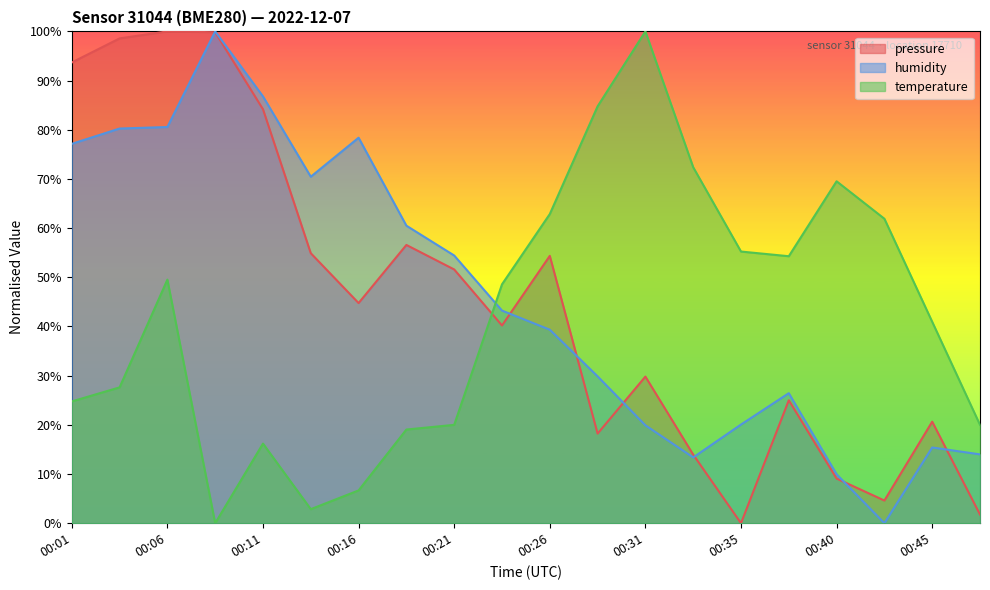

Reading left to right, extract all data points from this chart.

pressure: 93.7	98.6	100.0	99.8	84.2	54.9	44.8	56.6	51.6	40.2	54.4	18.2	29.8	14.0	0.0	25.0	9.1	4.6	20.6	1.8
temperature: 24.8	27.6	49.5	0.0	16.2	2.9	6.7	19.0	20.0	48.6	62.9	84.8	100.0	72.4	55.2	54.3	69.5	61.9	41.0	20.0
humidity: 77.1	80.2	80.6	100.0	86.8	70.5	78.4	60.5	54.4	43.2	39.3	29.9	19.9	13.4	20.1	26.4	10.0	0.0	15.4	14.0